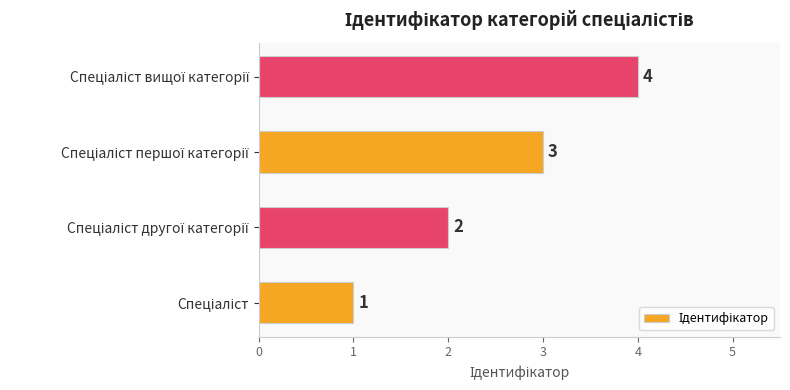

Count the values in the range 2 to 4.

3